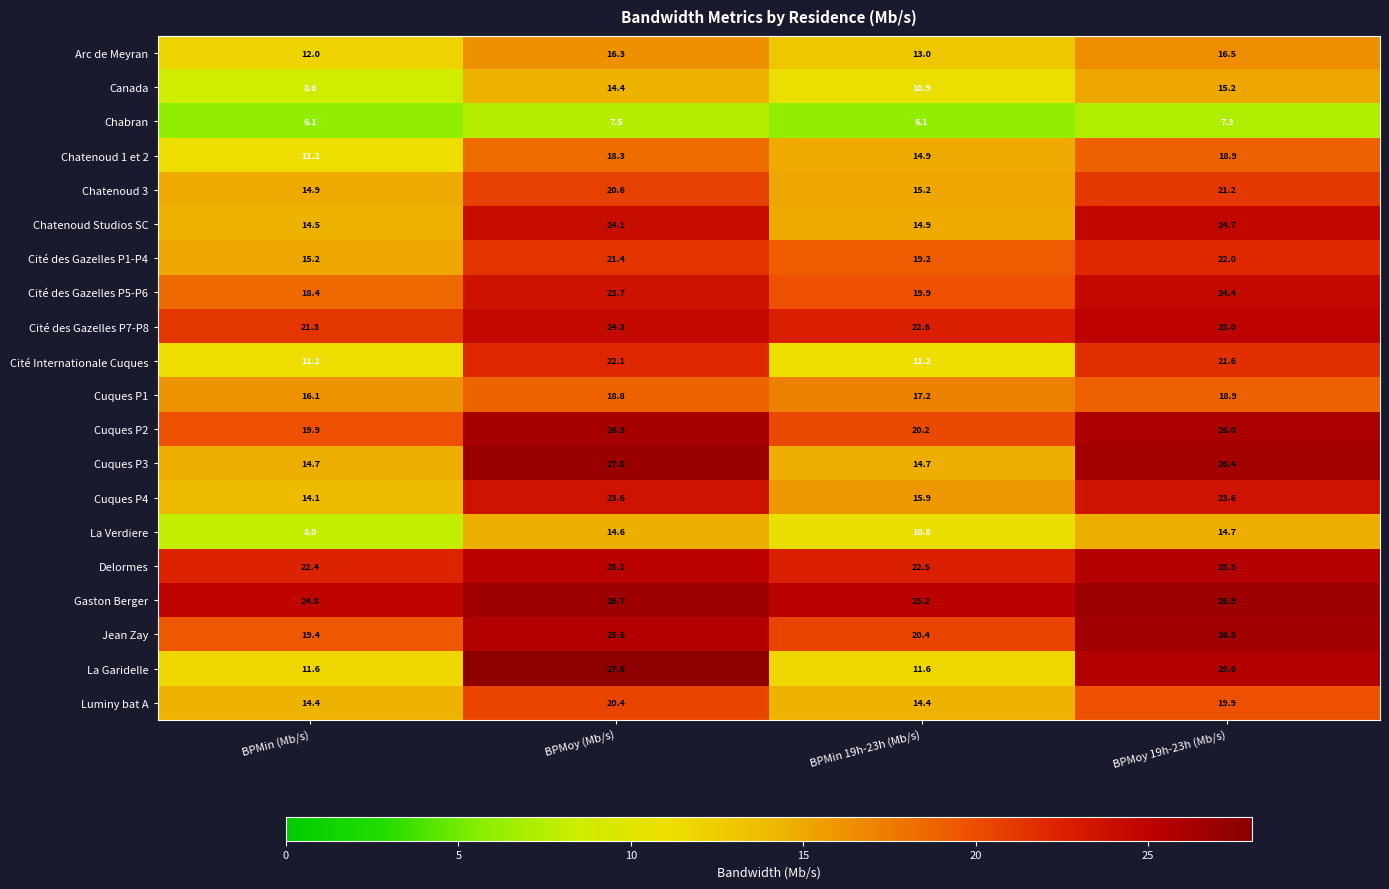

What value does the Cuques P4 series have at BPMoy (Mb/s)?

23.6